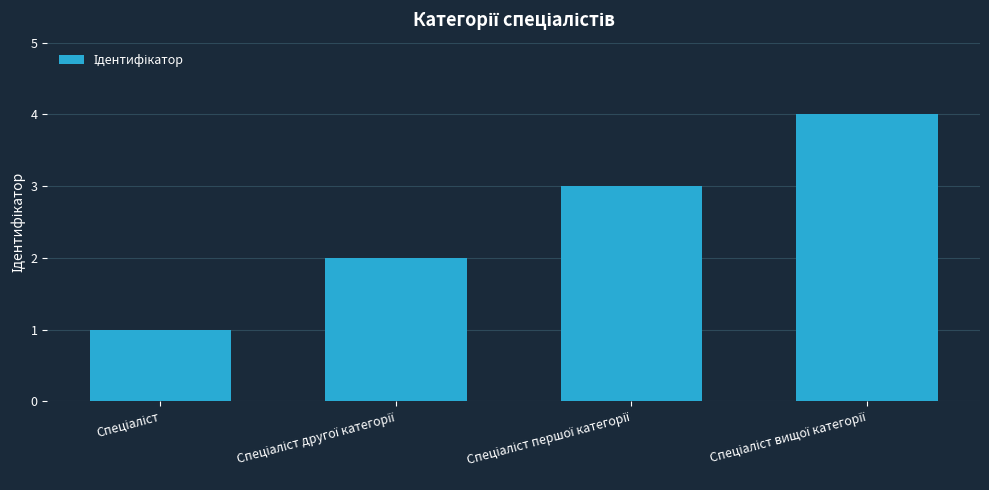

What is the difference between the maximum and minimum values?

3